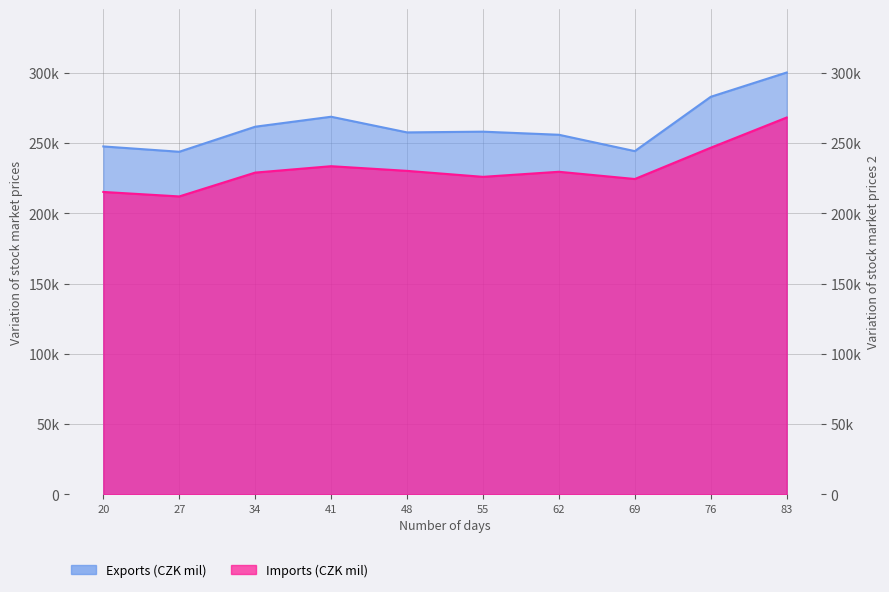

The value of Exports (CZK mil) at 83 is 300188. True or false?

True